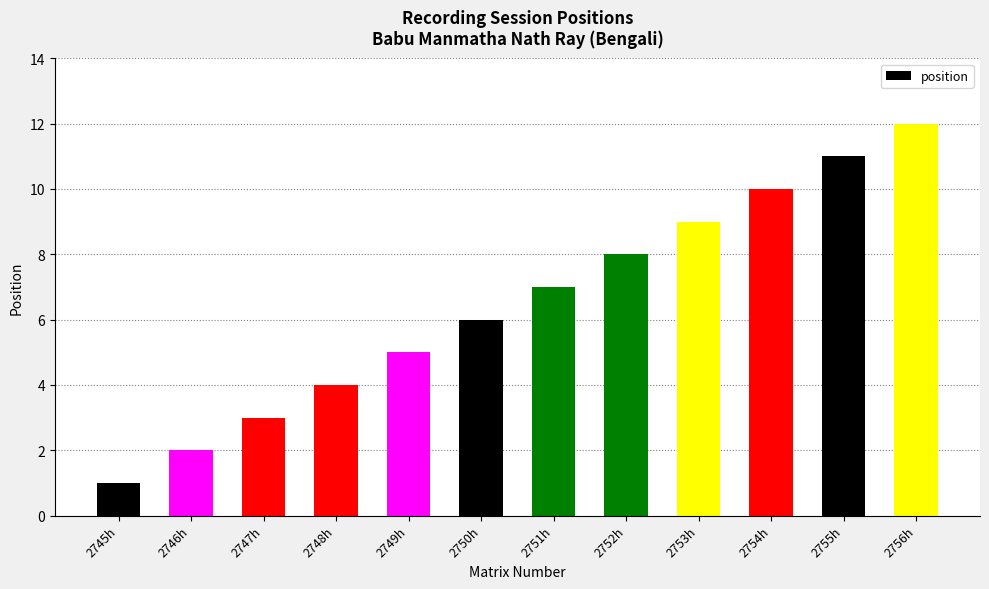

What is the ratio of the value at 2756h to the value at 2751h?

1.7